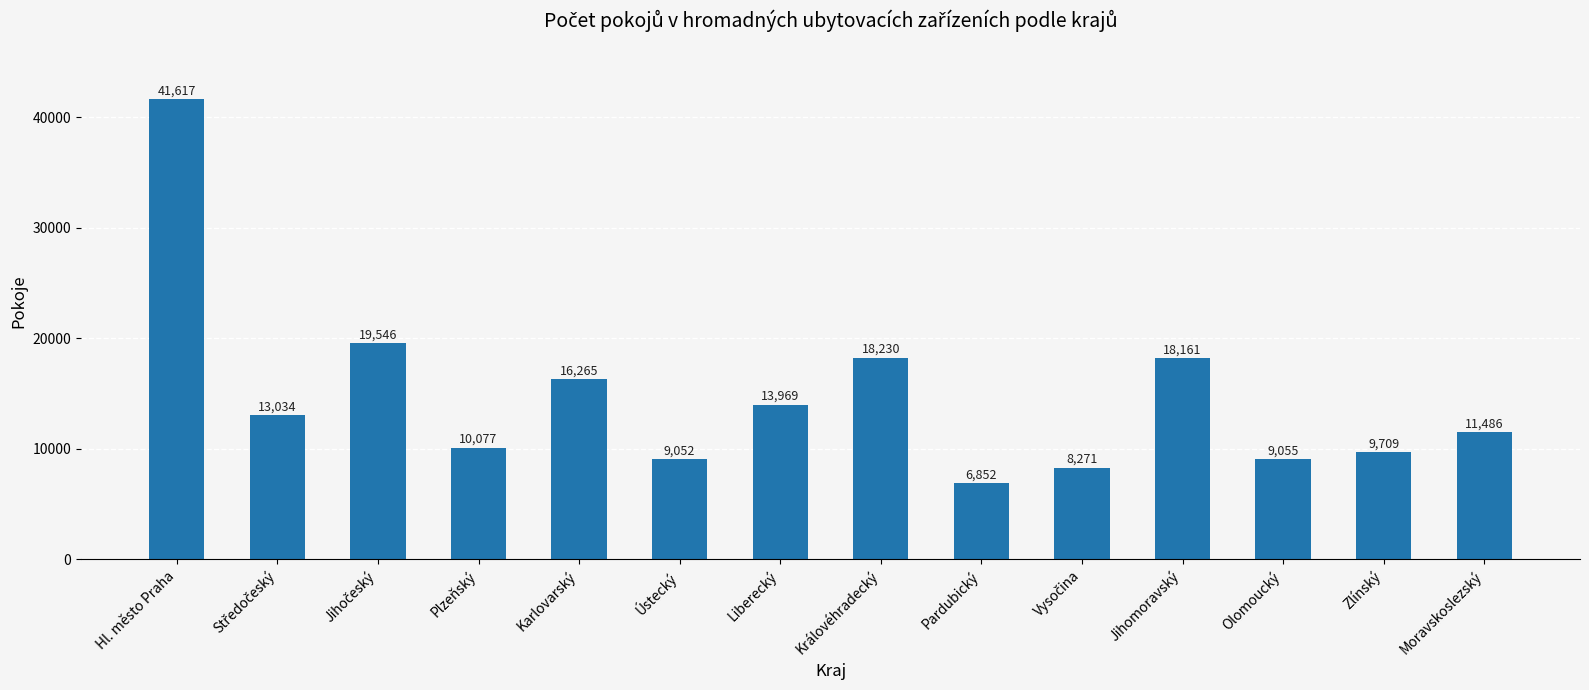

Where does the data first go above 13034?

Hl. město Praha